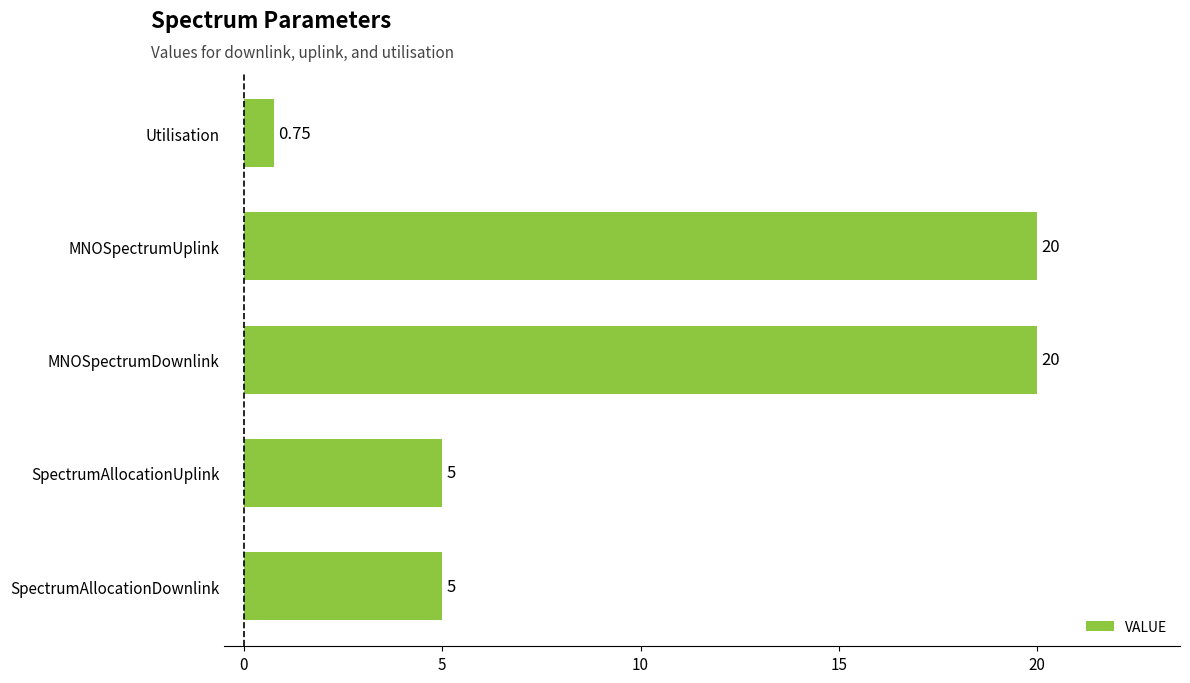

How many values are below 5?

1